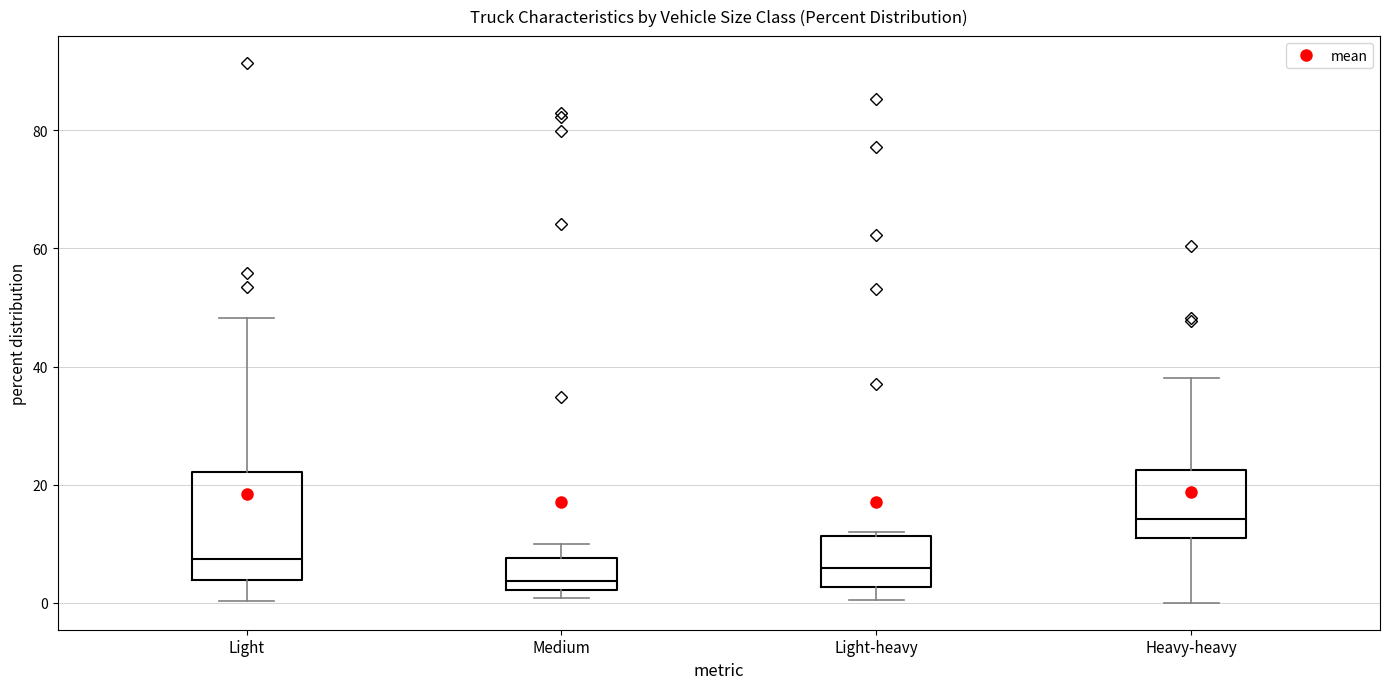

Where does the upper whisker of the box for Medium end on the y-axis? The values are not printed on the chart, so give them approximately, as read against the axis.

10